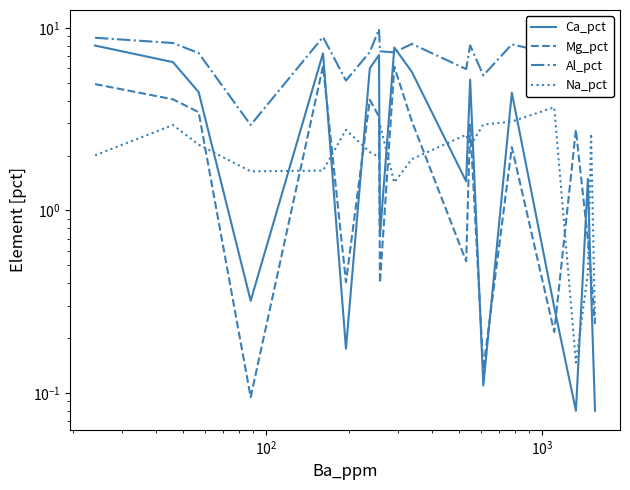

List the series in order of their peak value, highest first.

Al_pct, Ca_pct, Mg_pct, Na_pct